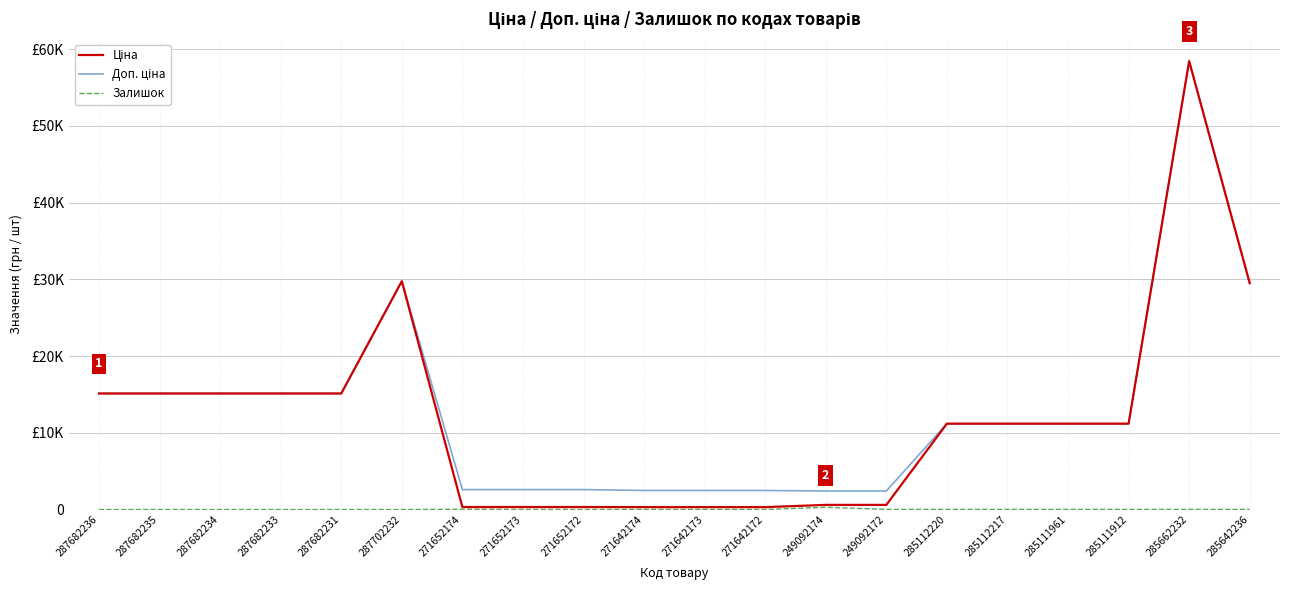

Does the chart display data point markers on the line(s)?

No